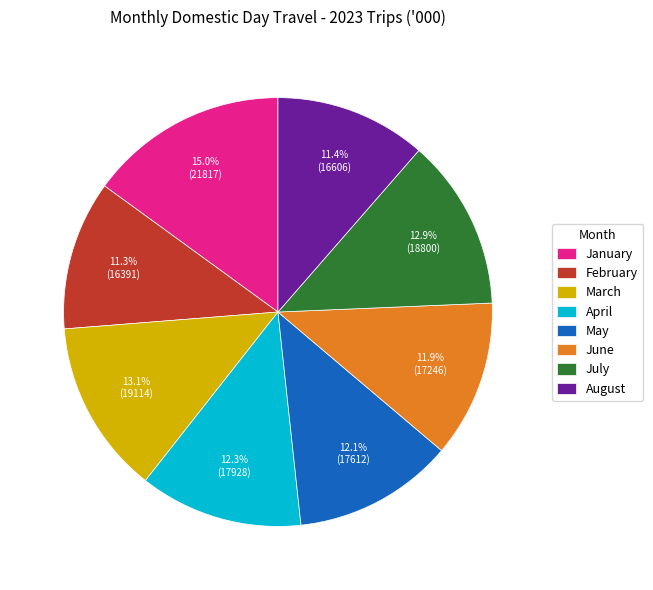

To the nearest percent, what is the difference between the largest and smallest slice percentages?

4%